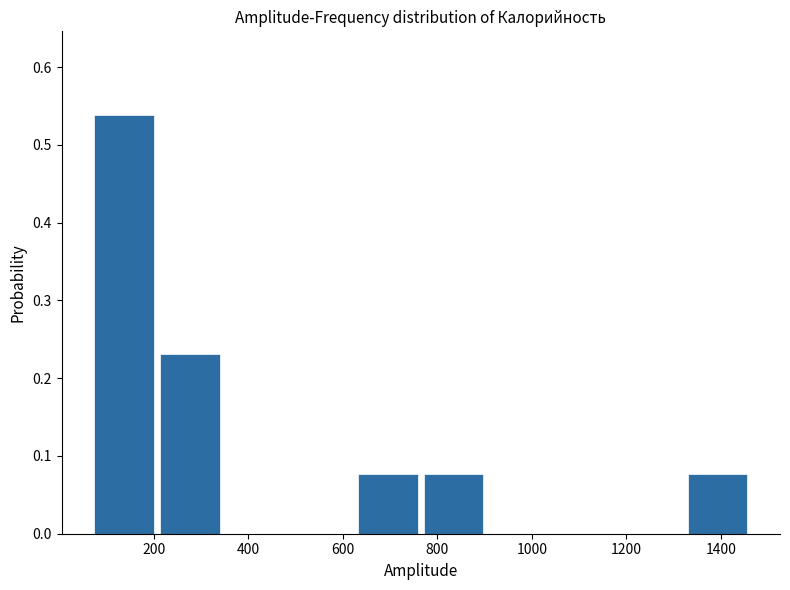

Reading left to right, transcribe this chart: for each bar, give the range it covers on the x-axis and its height. Neither the bar edges nor the heights are printed on the chart, so give them approximately, as read against the axes.

60 to 200: 0.54
200 to 340: 0.23
340 to 480: 0
480 to 620: 0
620 to 760: 0.08
760 to 900: 0.08
900 to 1040: 0
1040 to 1180: 0
1180 to 1320: 0
1320 to 1460: 0.08